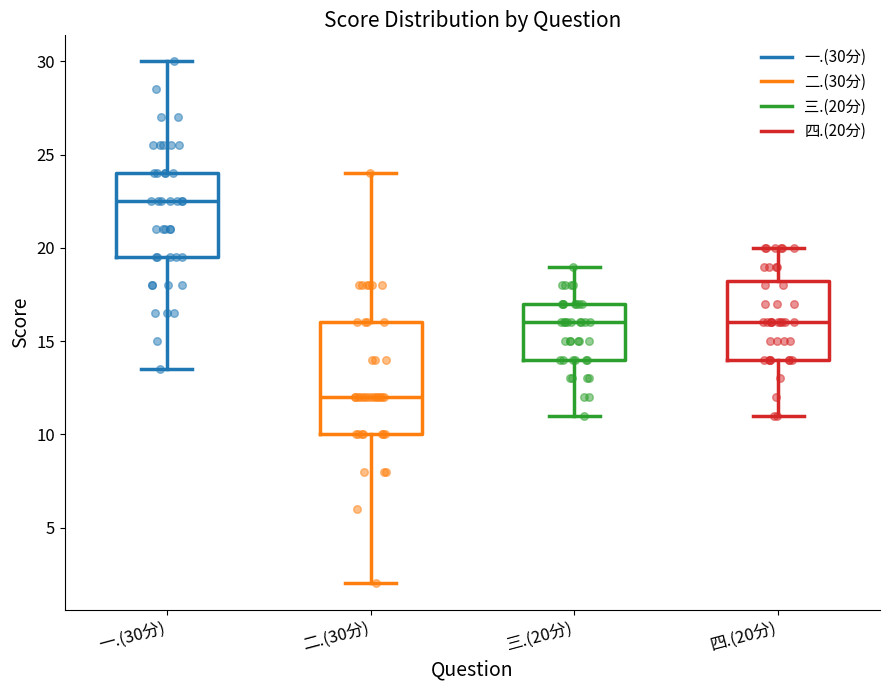

Reading left to right, read every box against the y-axis: the position of its median line, the range the box covers, and the ends of its whiskers. The values are not printed on the chart, so give them approximately, as read against the axis.

一.(30分): median 22.5, box 19.5 to 24.0, whiskers 13.5 to 30.0
二.(30分): median 12.0, box 10.0 to 16.0, whiskers 2.0 to 24.0
三.(20分): median 16.0, box 14.0 to 17.0, whiskers 11.0 to 19.0
四.(20分): median 16.0, box 14.0 to 18.5, whiskers 11.0 to 20.0